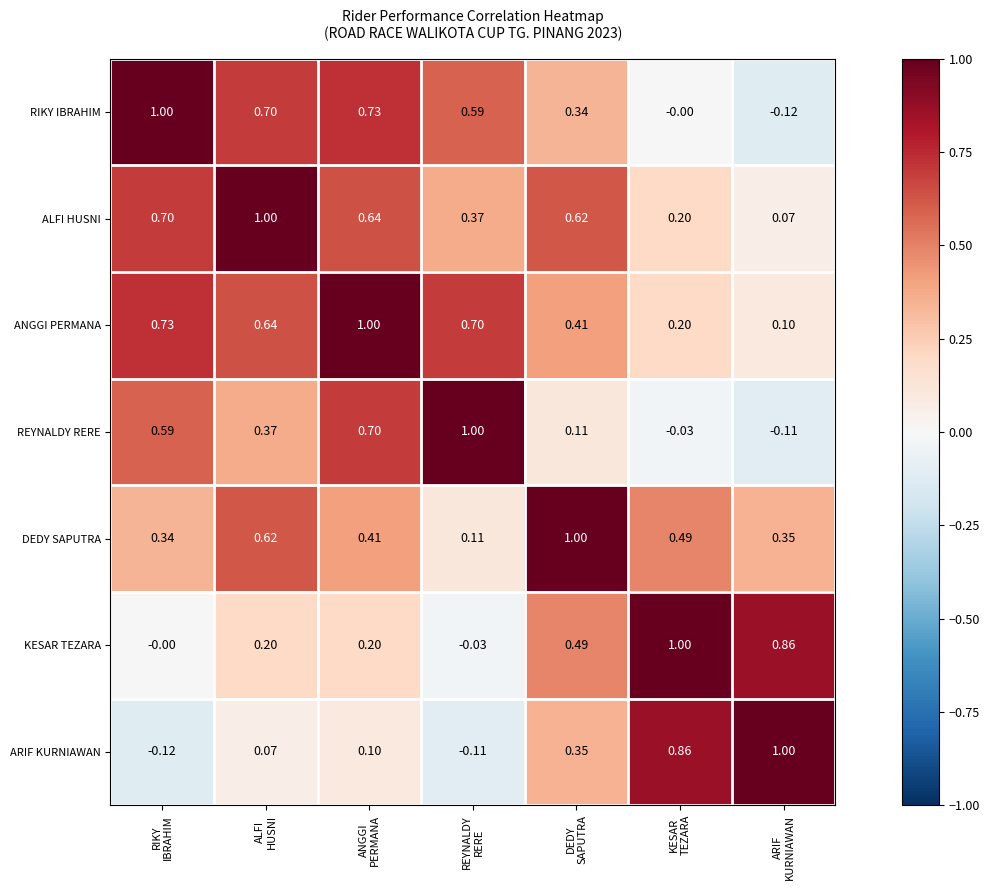

Which series has the largest total across all categories?

ANGGI PERMANA